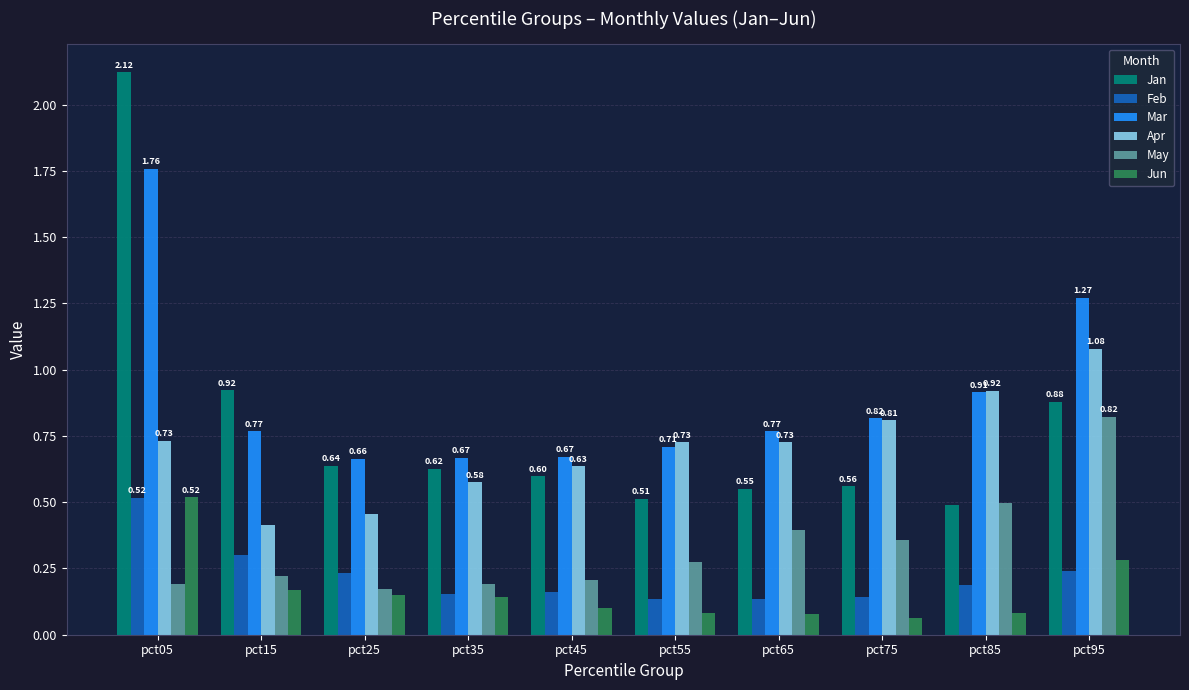

What is the sum of the Apr values at pct35 and pct15?

1.0